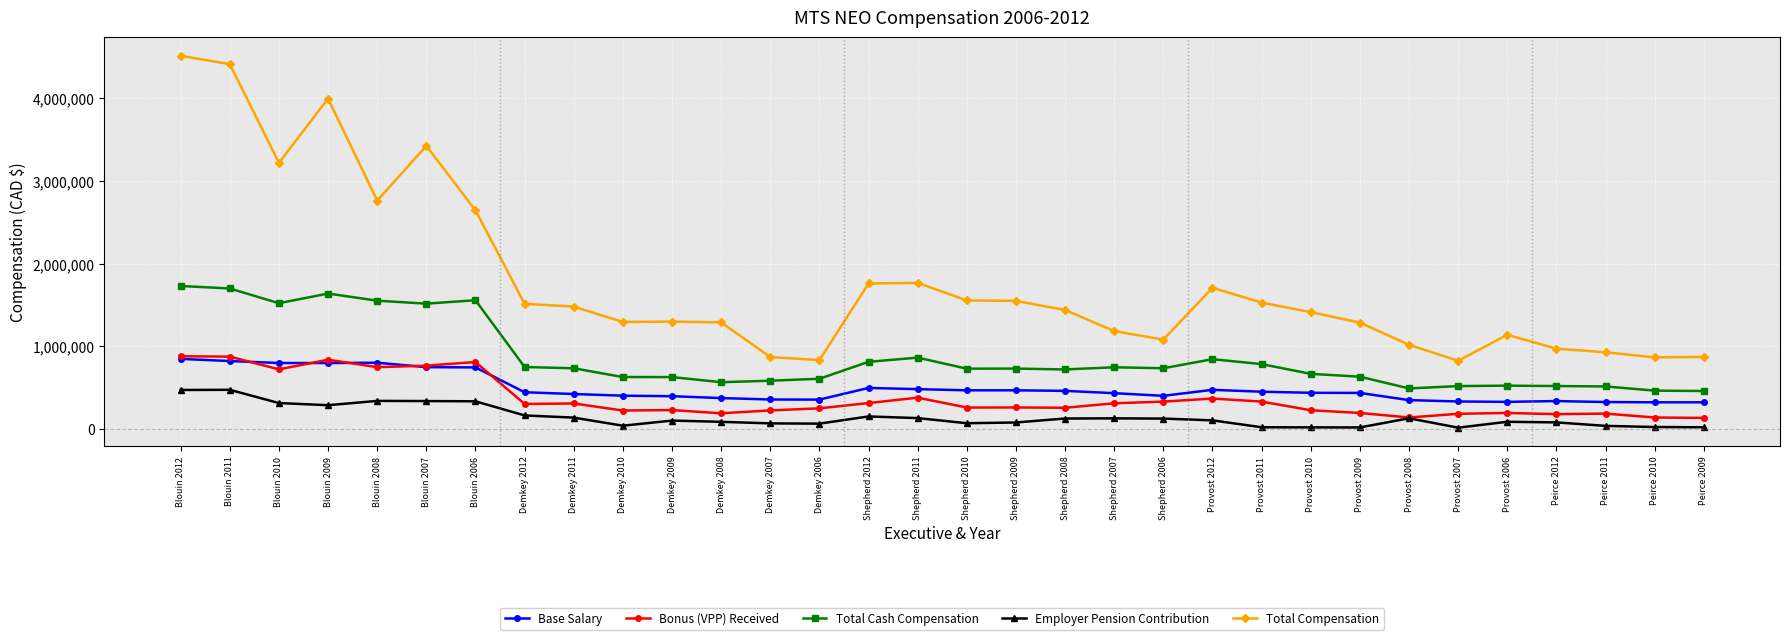

Which series has the largest total across all categories?

Total Compensation